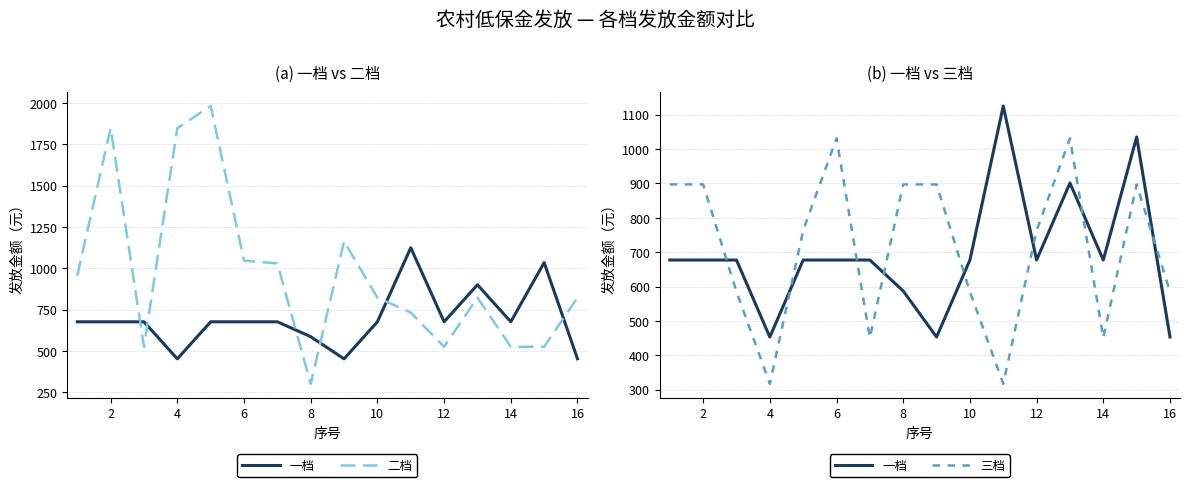

Which series changed the most between 2 and 6?

二档